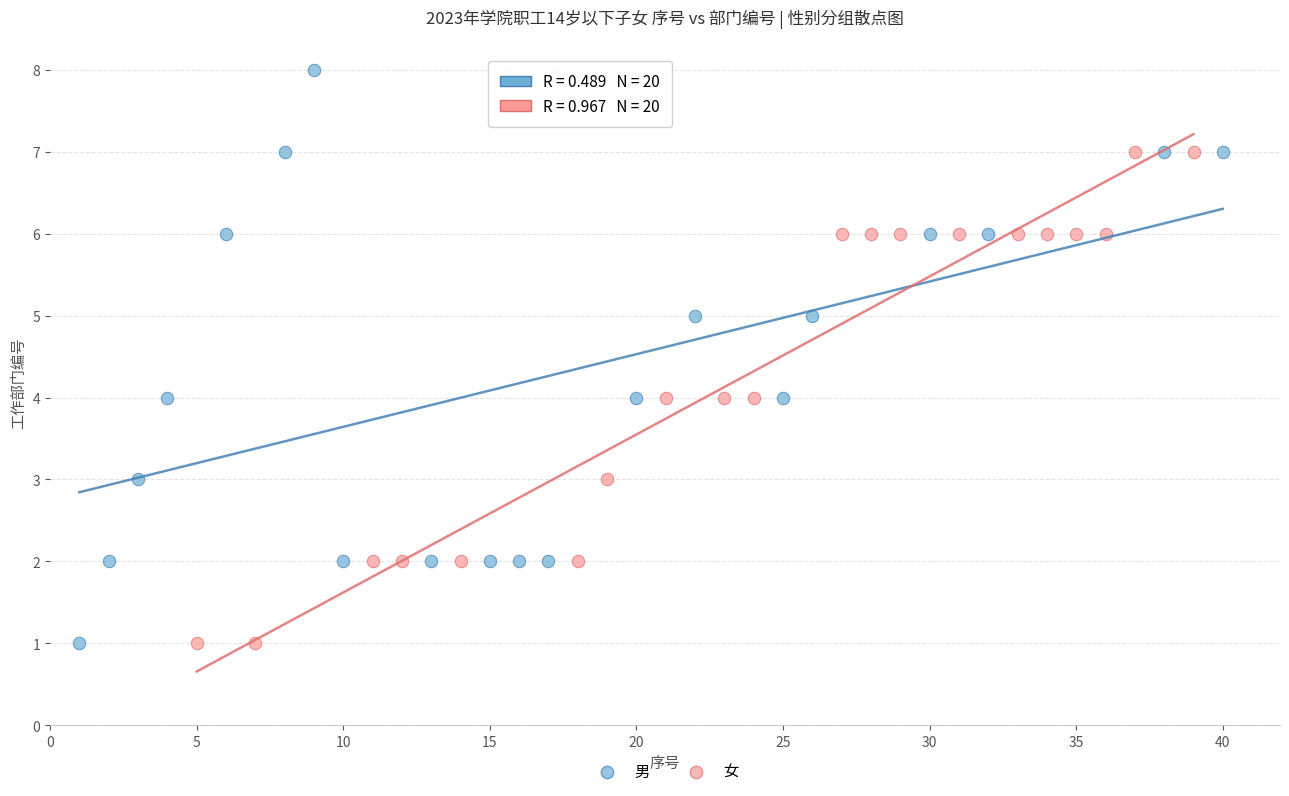

Which series has the largest Y range (max minus min)?

男